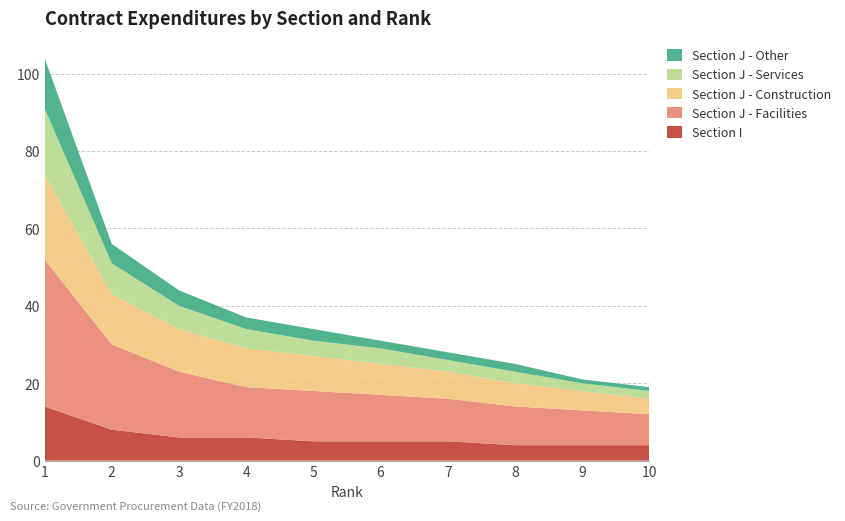

Reading left to right, extract all data points from this chart.

Section I: 14	8	6	6	5	5	5	4	4	4
Section J - Facilities: 38	22	17	13	13	12	11	10	9	8
Section J - Construction: 22	13	11	10	9	8	7	6	5	4
Section J - Services: 17	8	6	5	4	4	3	3	2	2
Section J - Other: 13	5	4	3	3	2	2	2	1	1